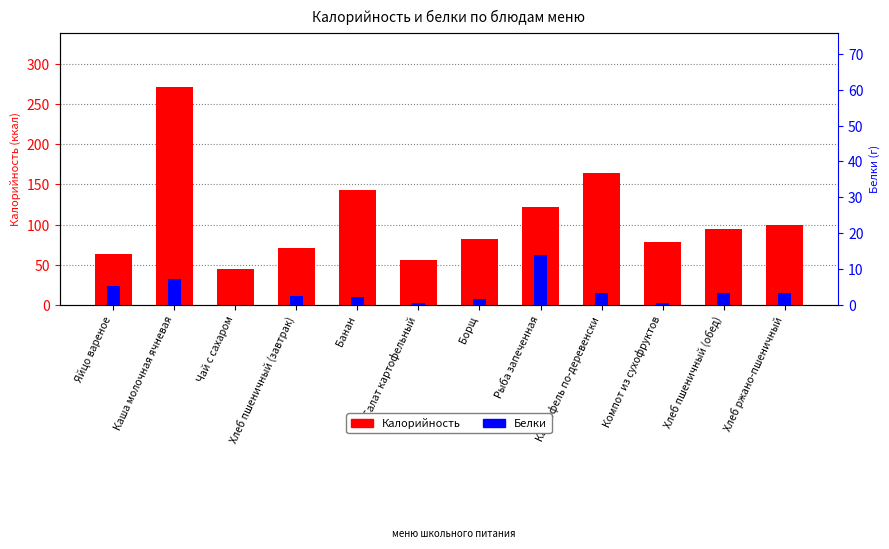

Rank the series at Хлеб пшеничный (завтрак) from lowest to highest value.

Белки, Калорийность